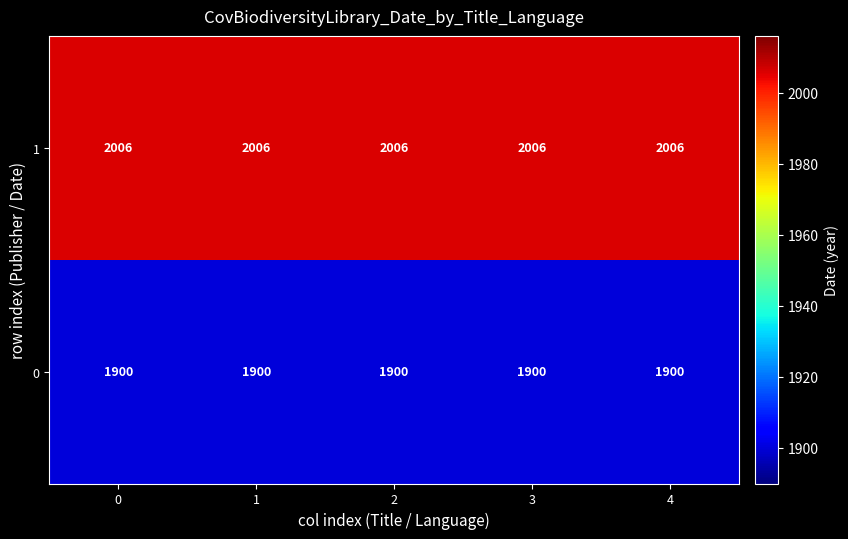

What is the lowest value of the 0 series?

1900